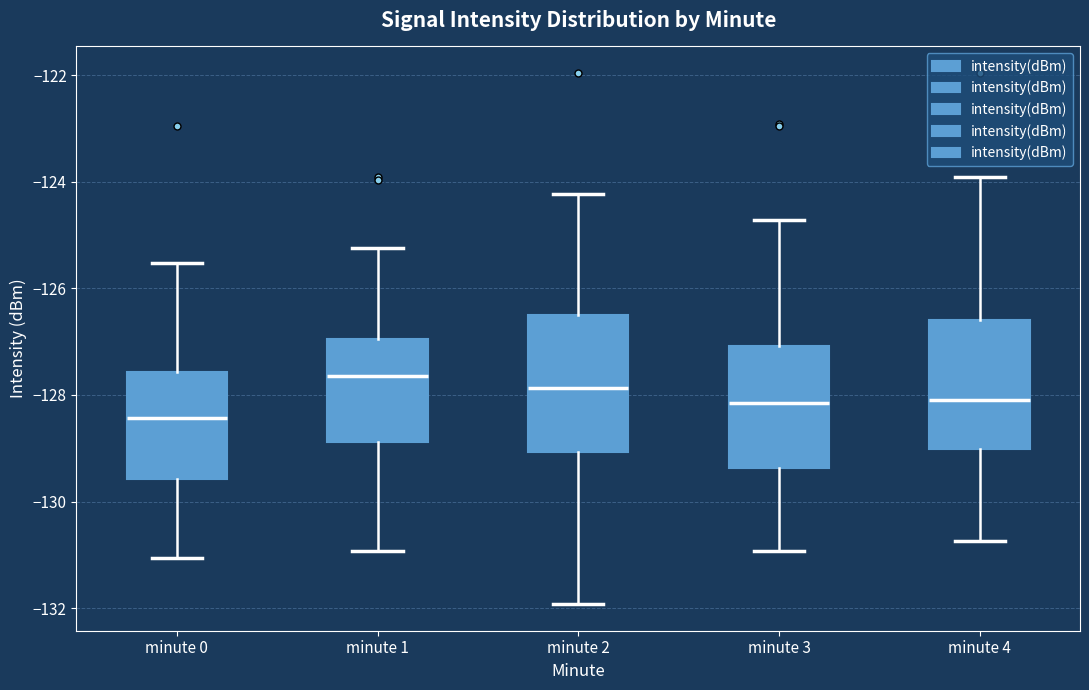

Reading left to right, read every box against the y-axis: the position of its median line, the range the box covers, and the ends of its whiskers. The values are not printed on the chart, so give them approximately, as read against the axis.

minute 0: median -128.4, box -129.6 to -127.6, whiskers -131.0 to -125.6
minute 1: median -127.6, box -128.8 to -127.0, whiskers -131.0 to -125.2
minute 2: median -127.8, box -129.0 to -126.6, whiskers -132.0 to -124.2
minute 3: median -128.2, box -129.4 to -127.0, whiskers -131.0 to -124.8
minute 4: median -128.0, box -129.0 to -126.6, whiskers -130.8 to -124.0